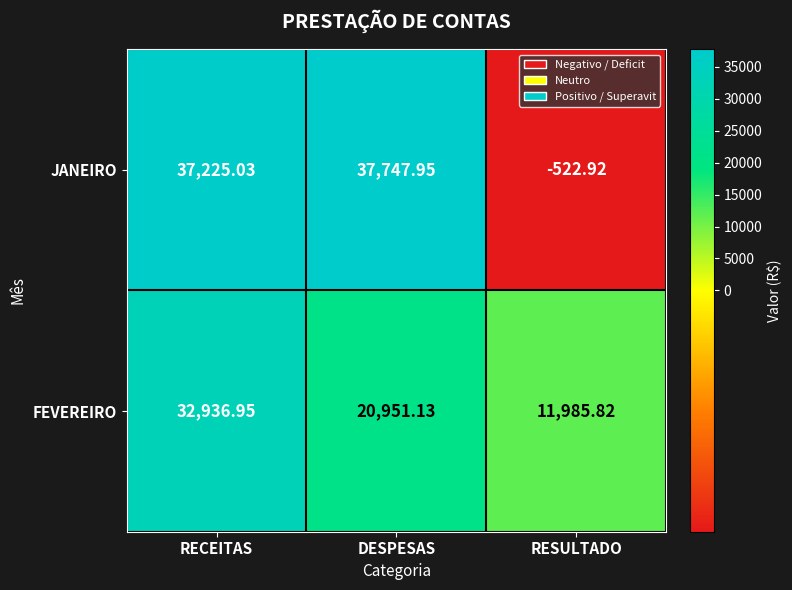

List the series in order of their overall mean, highest first.

JANEIRO, FEVEREIRO